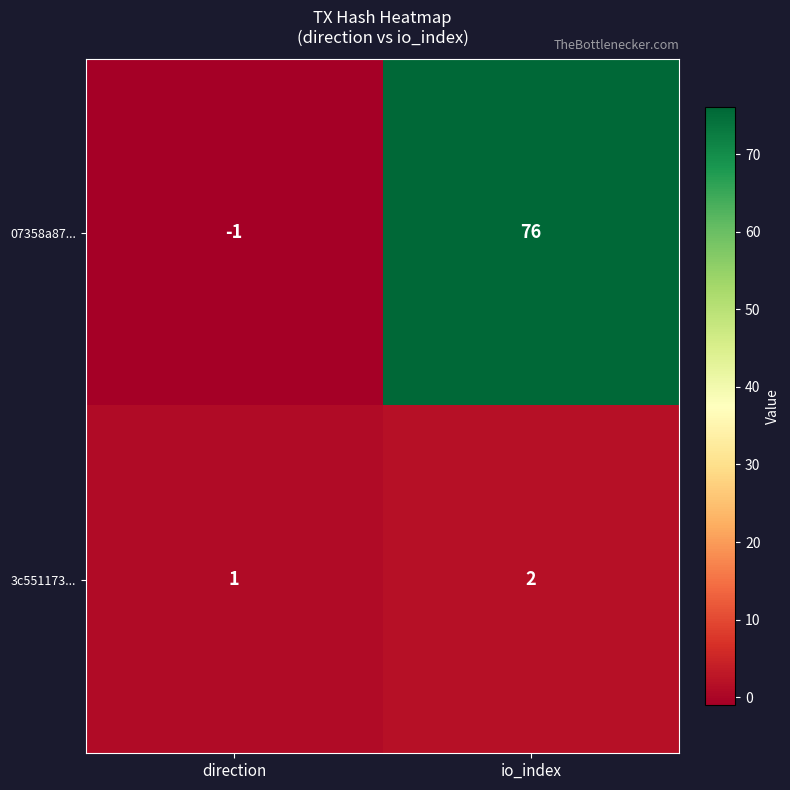

The value of 07358a87... at io_index is 51. True or false?

False